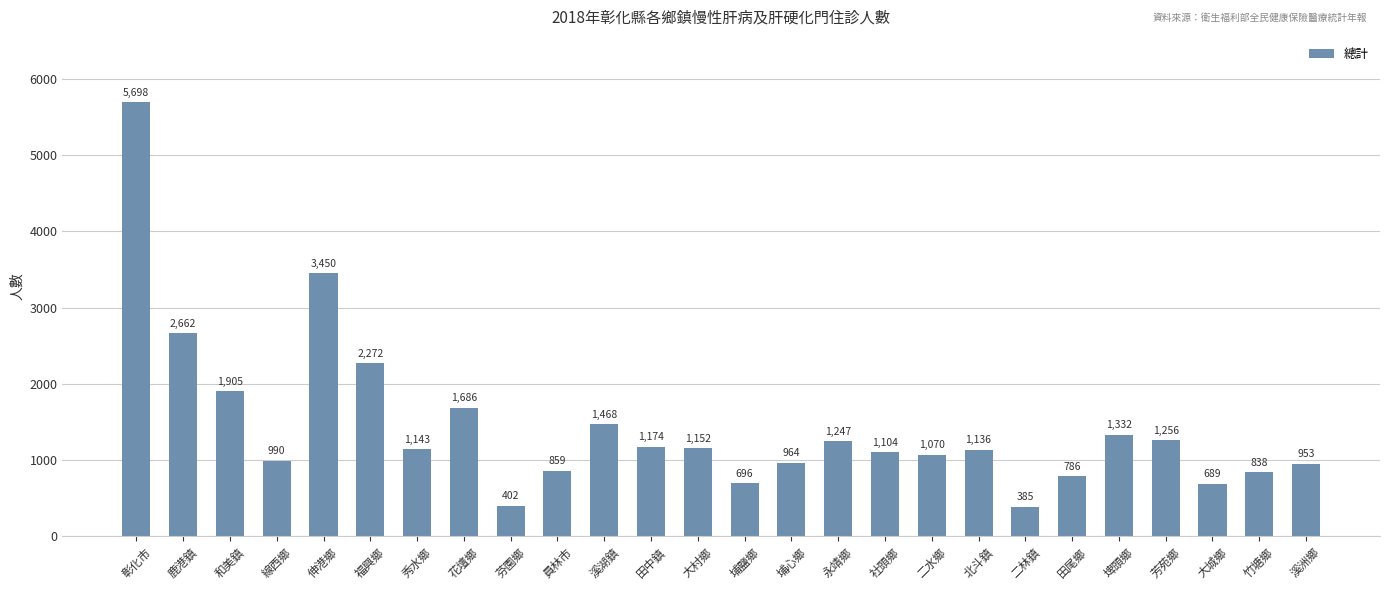

The chart shows a value of 3700 at 彰化市. True or false?

False